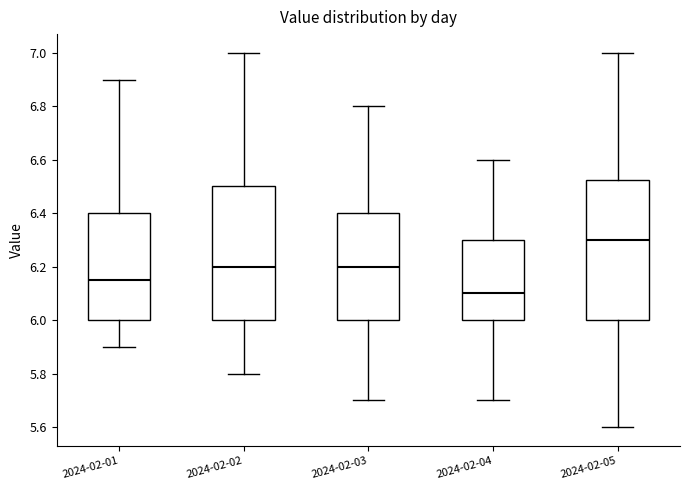

Where does the lower whisker of the box for 2024-02-05 end on the y-axis? The values are not printed on the chart, so give them approximately, as read against the axis.

5.60